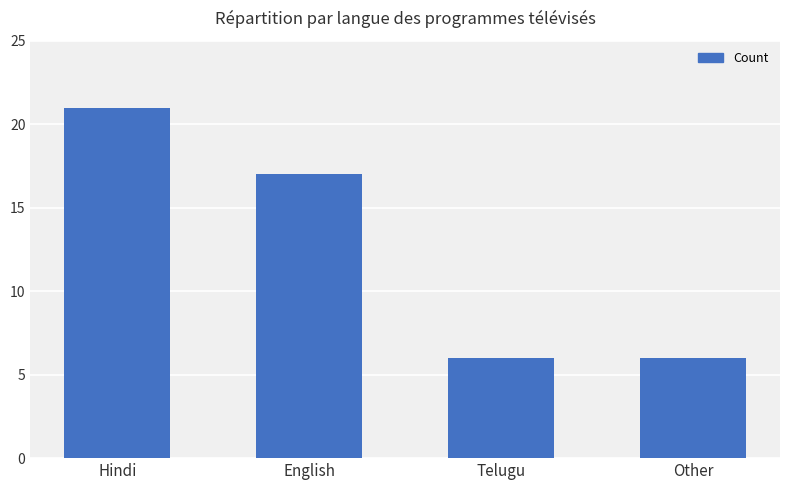

Between Other and English, which is larger?

English